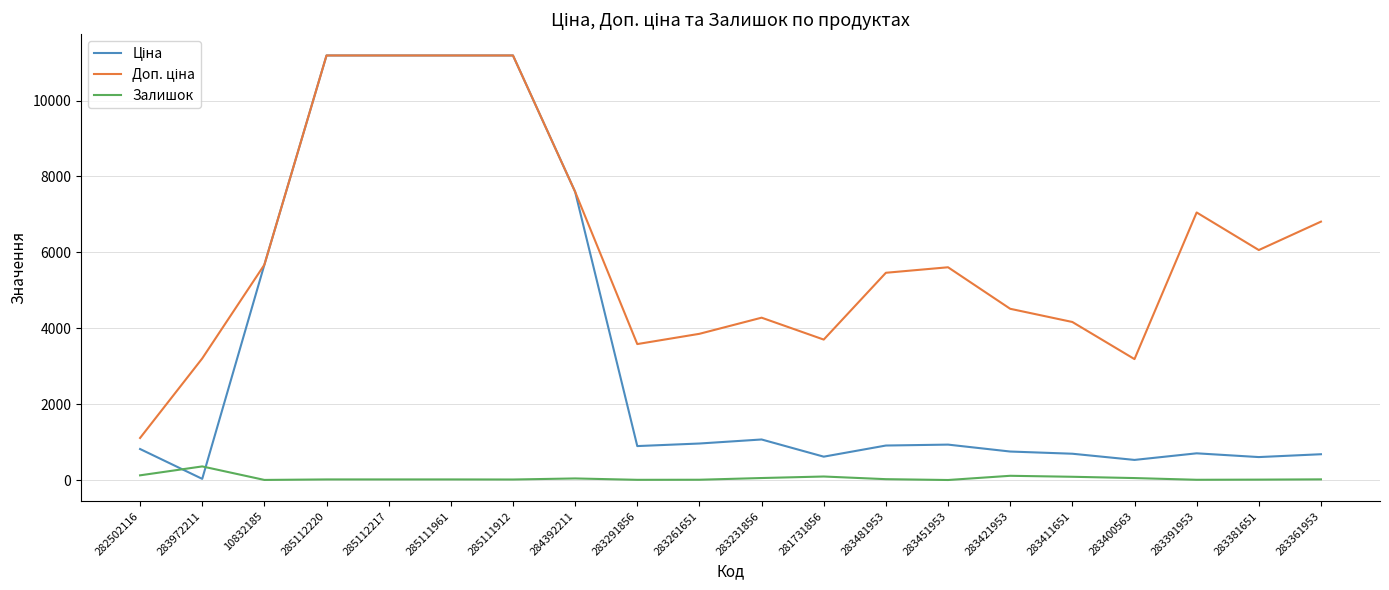

How many categories are shown in the chart?

20